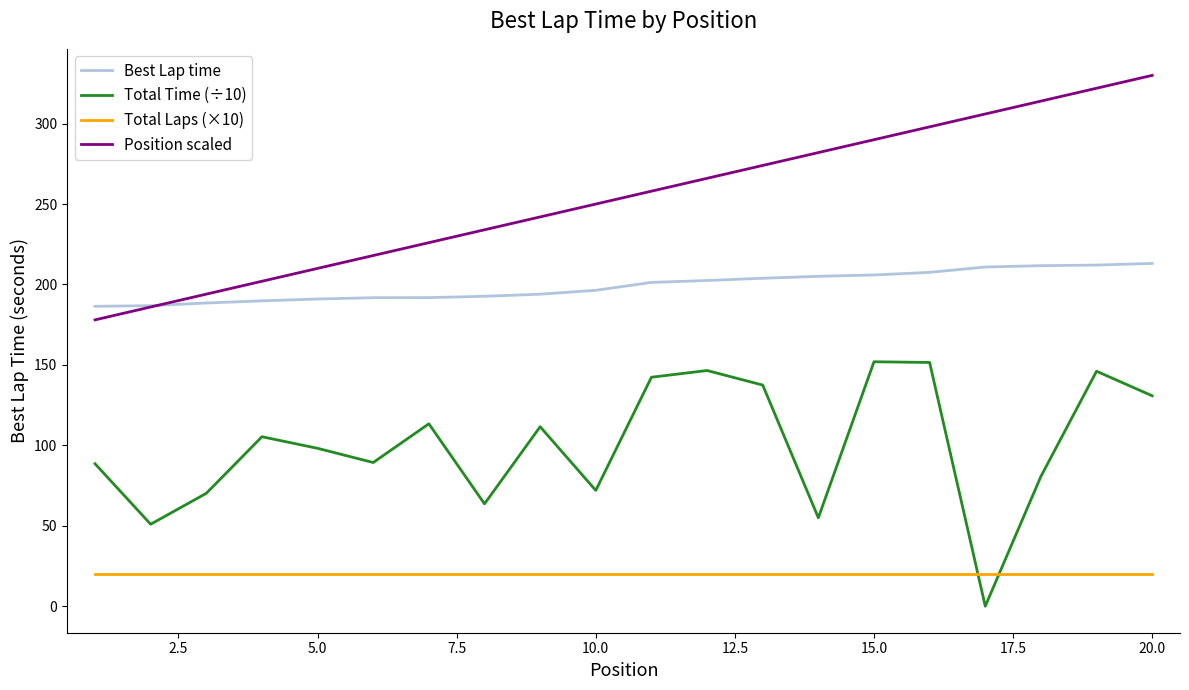

True or false: Position scaled and Total Laps (×10) intersect in this chart.

False